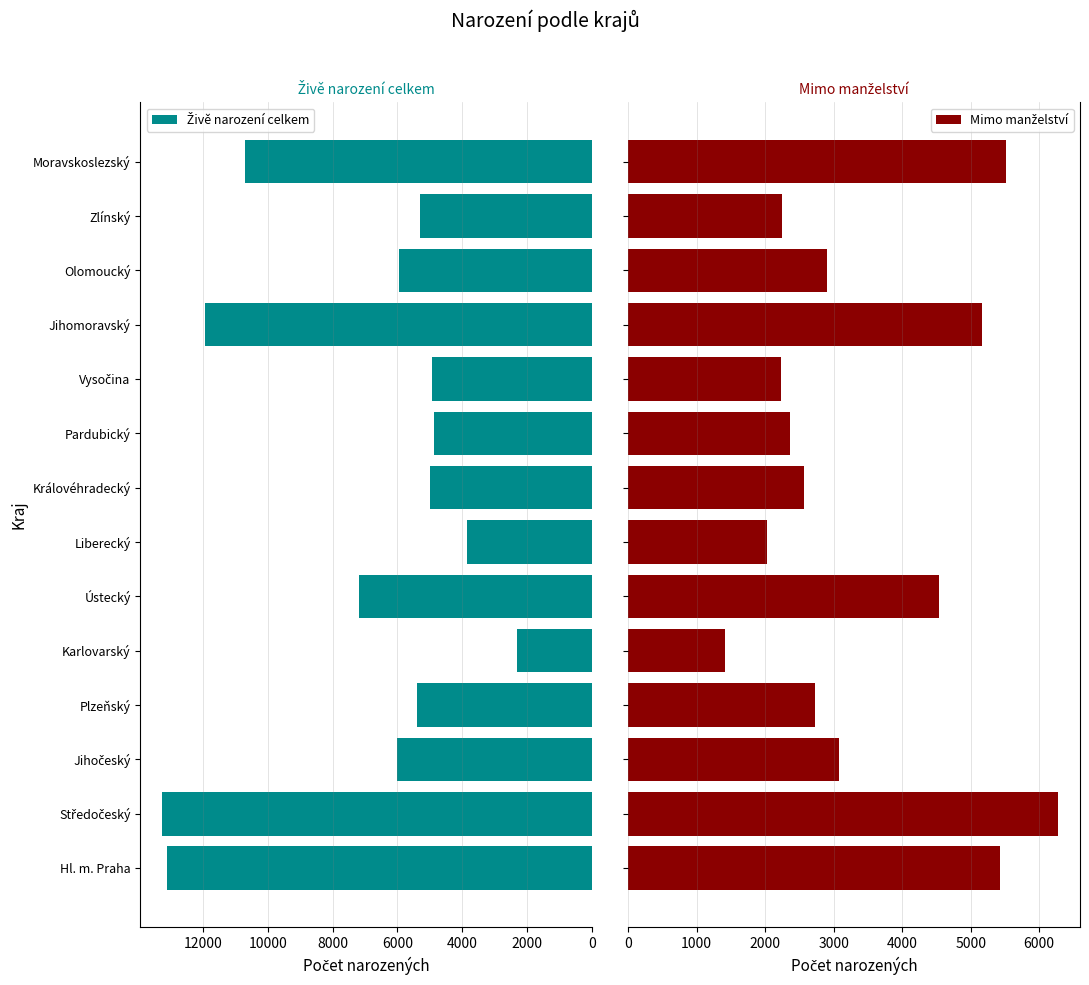

How many bars are there in total?

28